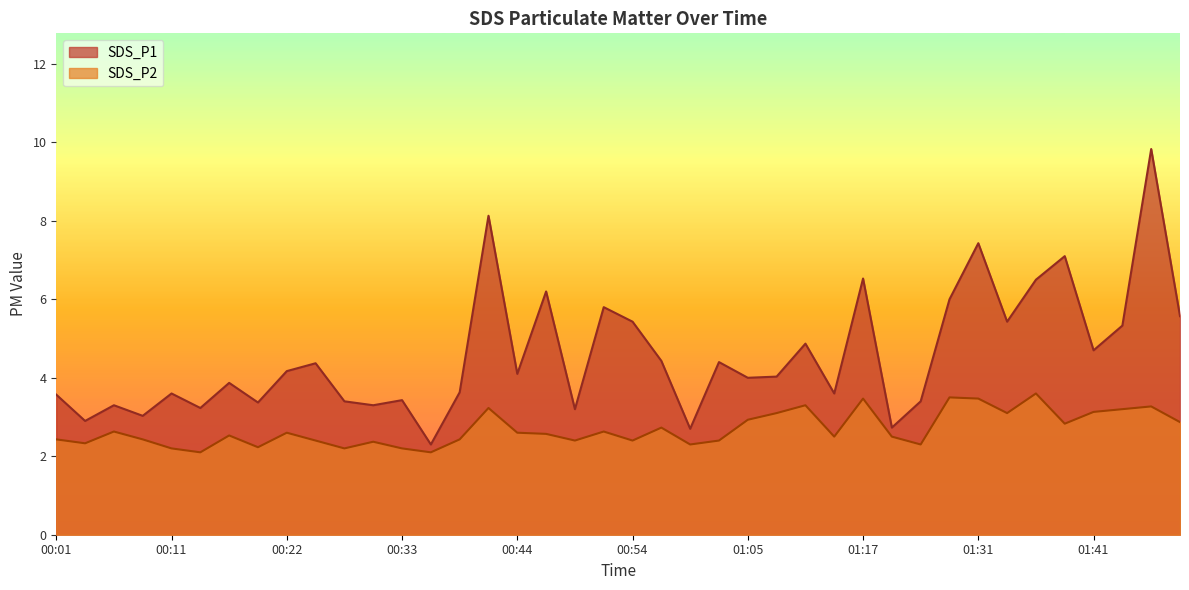

What is the sum of all SDS_P2 values?

107.5